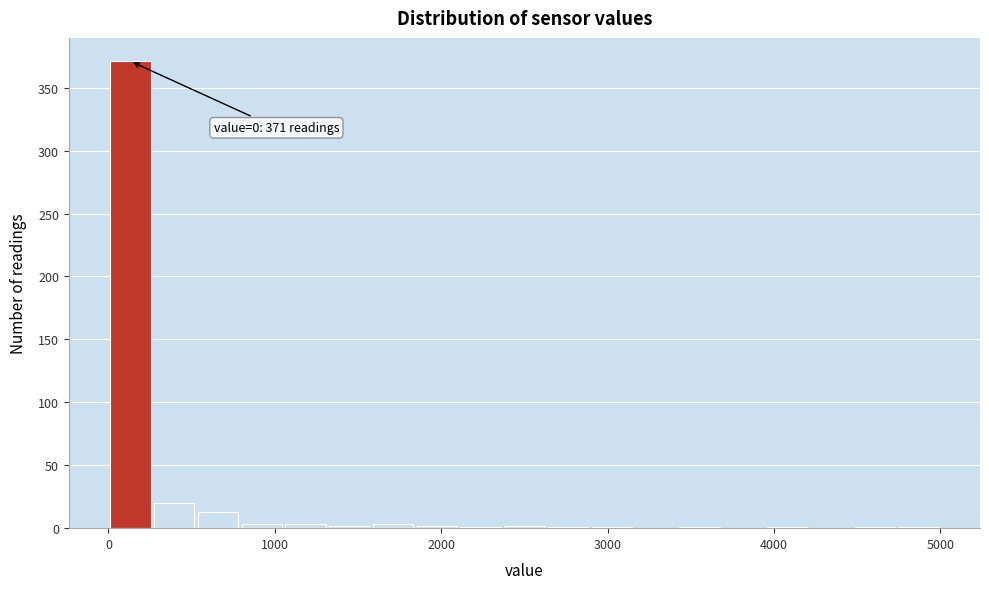

Around what value on the x-axis is the tallest bar? Give the approximate position of its centre, as read against the axis.

100